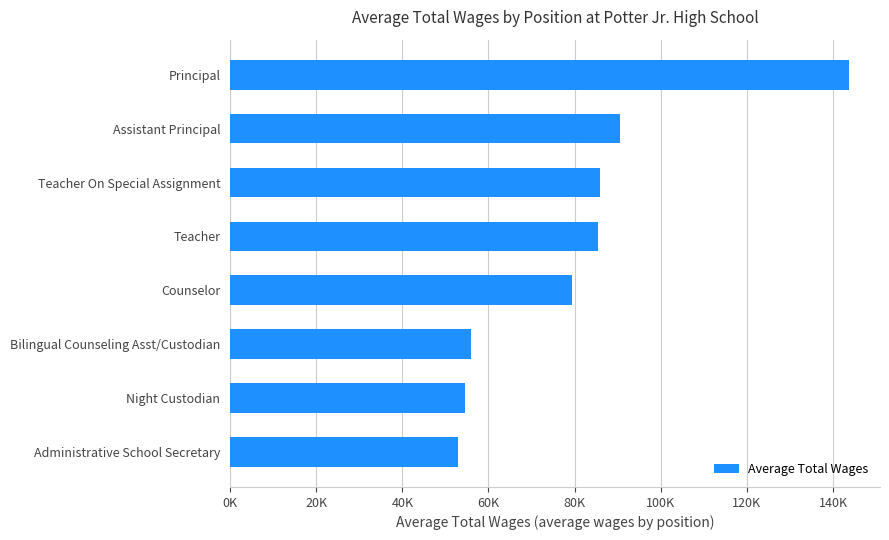

Which category has the lowest value across all series?

Administrative School Secretary